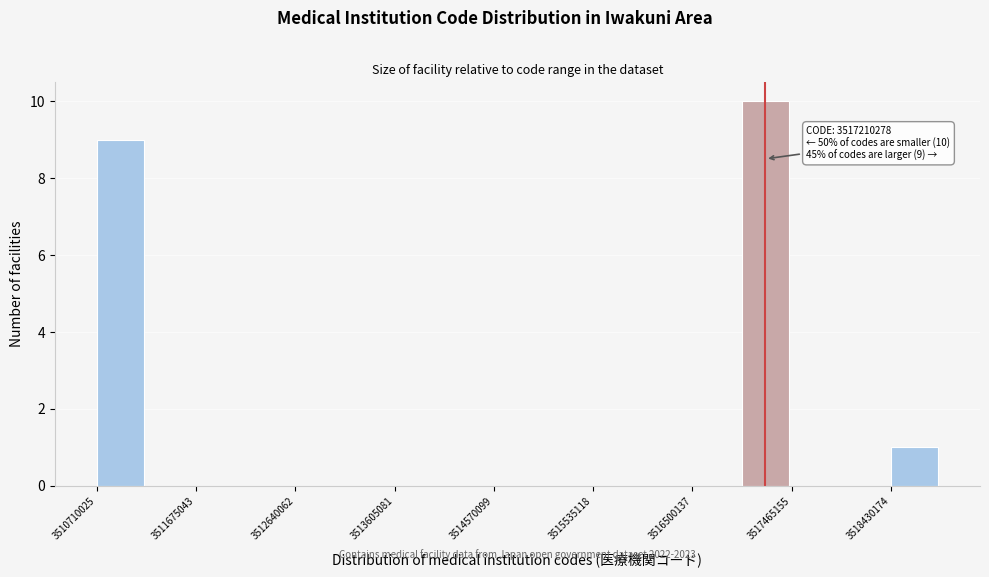

Over which range of the x-axis is the bar tallest?

3517000000 to 3517500000